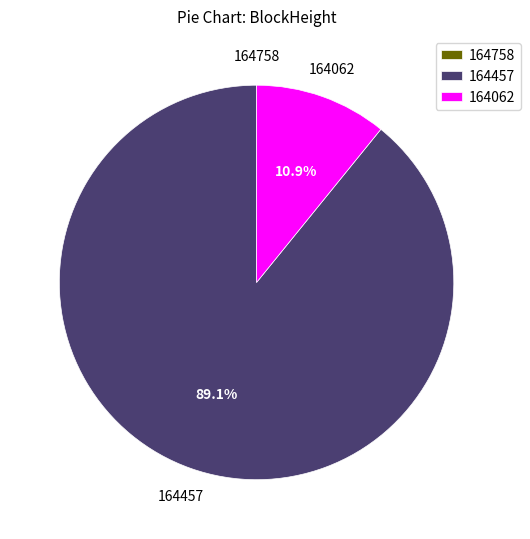

Which category has the biggest portion of the pie?

164457